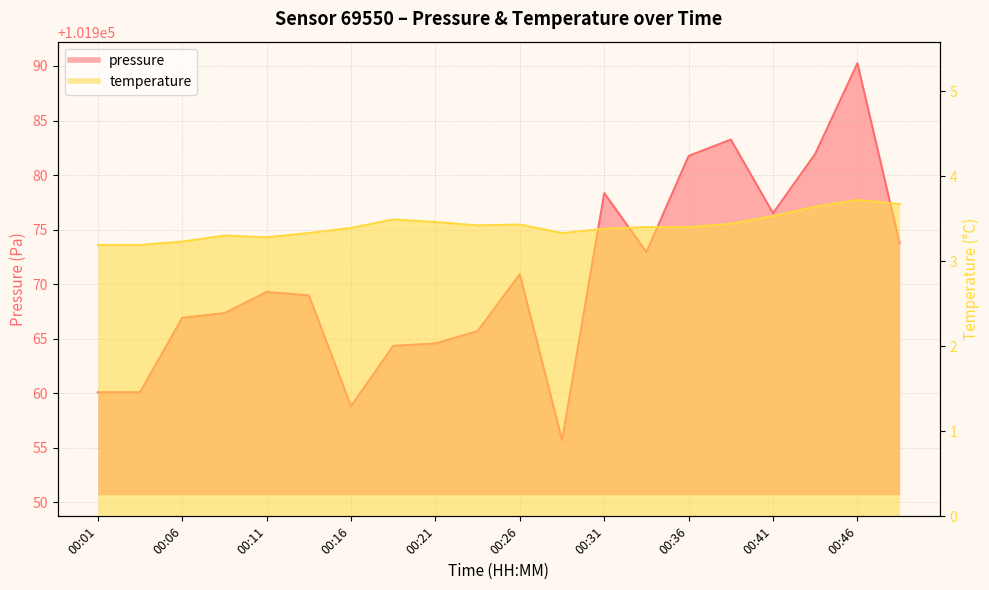

Which series has the largest range (max minus min)?

pressure